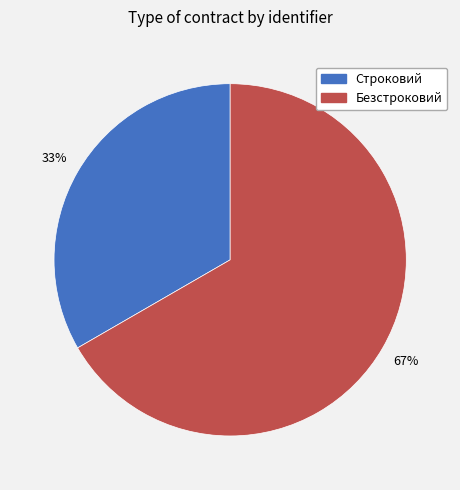

What percentage is the Безстроковий slice, to the nearest percent?

67%